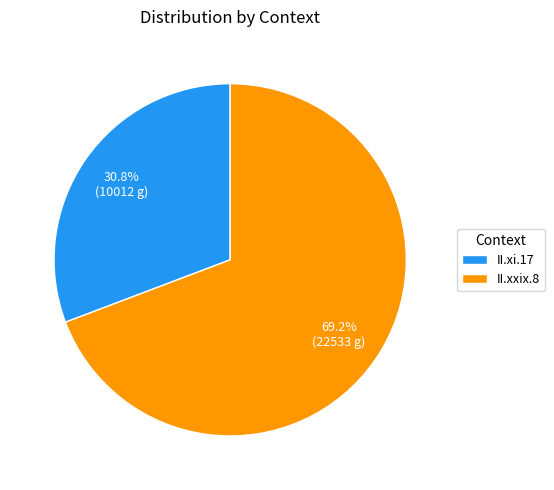

The II.xi.17 slice represents 39% of the pie. True or false?

False